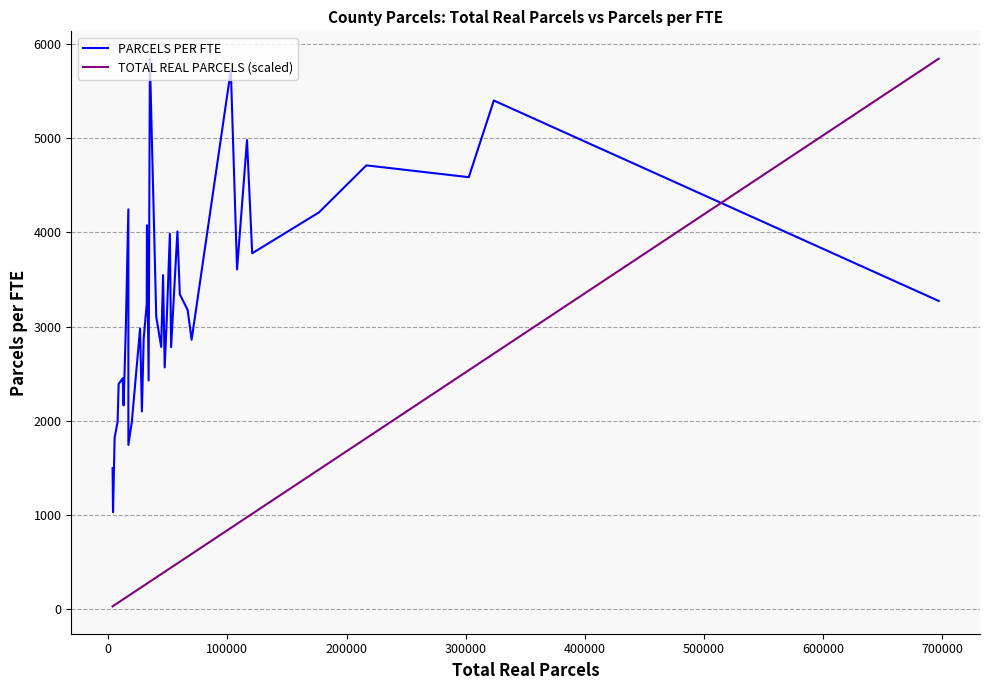

What is the greatest value displayed?

5841.5